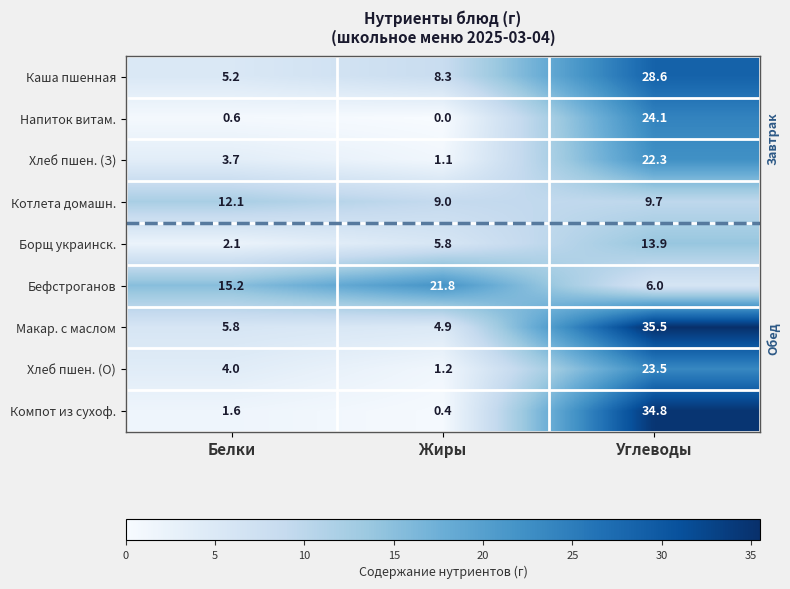

At which label does Макар. с маслом reach its peak?

Углеводы